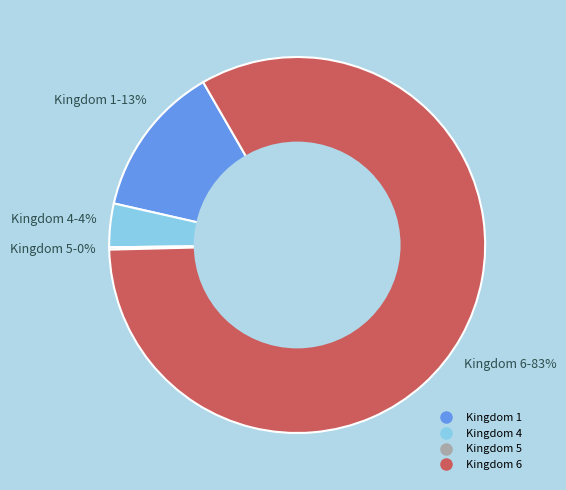

To the nearest percent, what is the difference between the largest and smallest slice percentages?

83%